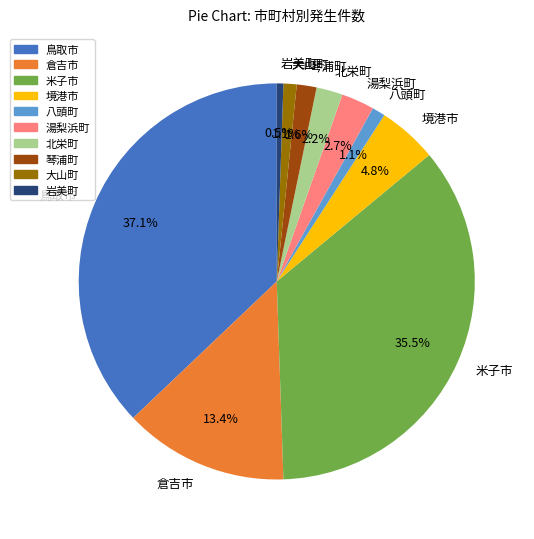

Combined, do 倉吉市 and 米子市 account for over 50%?

No